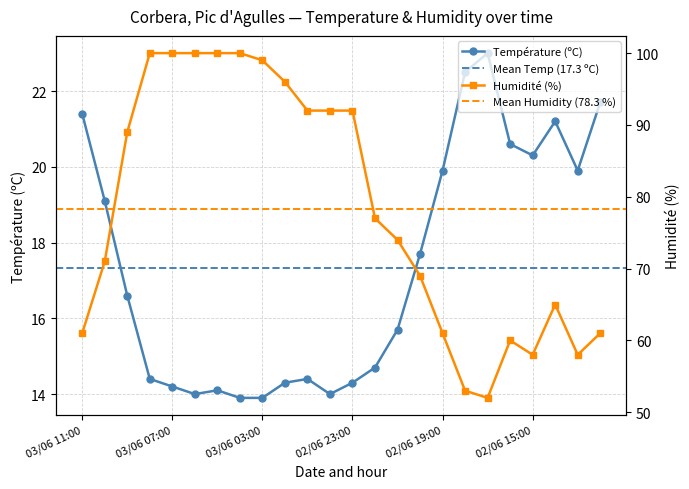

The Température (ºC) series shows 14.4 at 03/06 08:00. True or false?

True